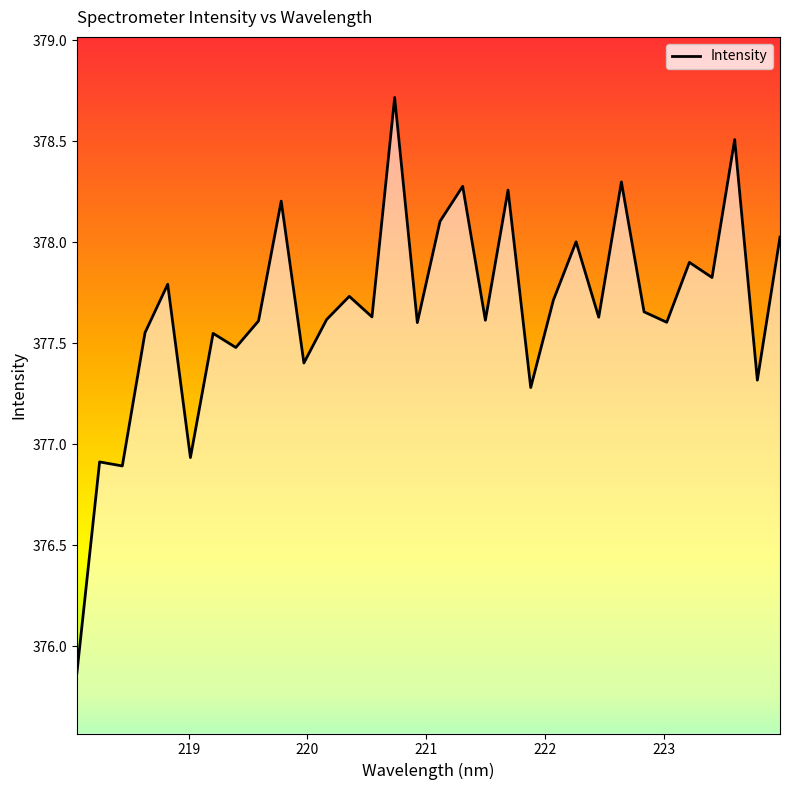

What is the smallest value displayed?

375.9